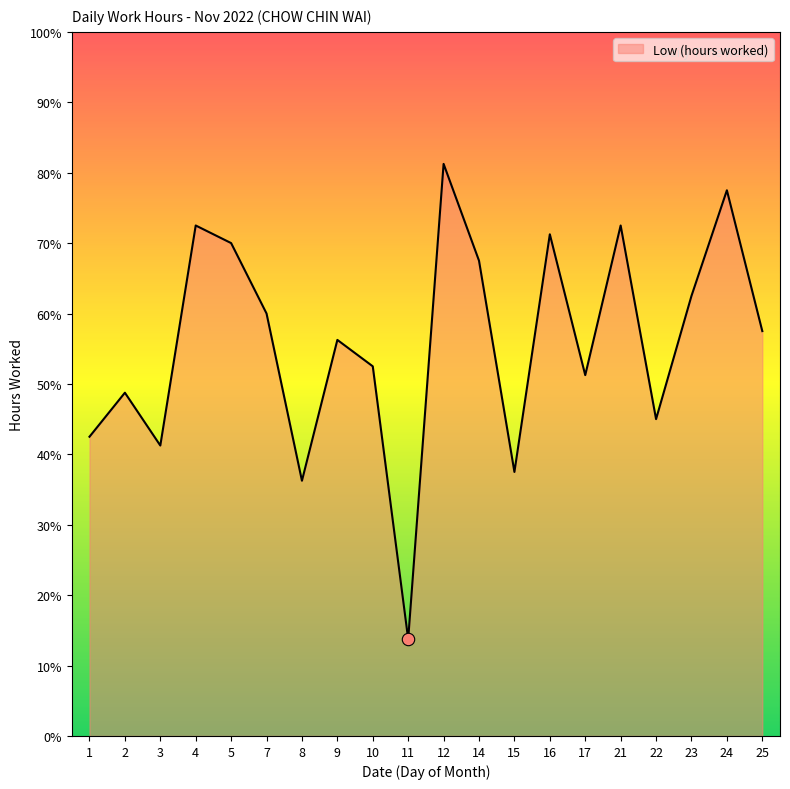

Which has a higher value, 4 or 22?

4